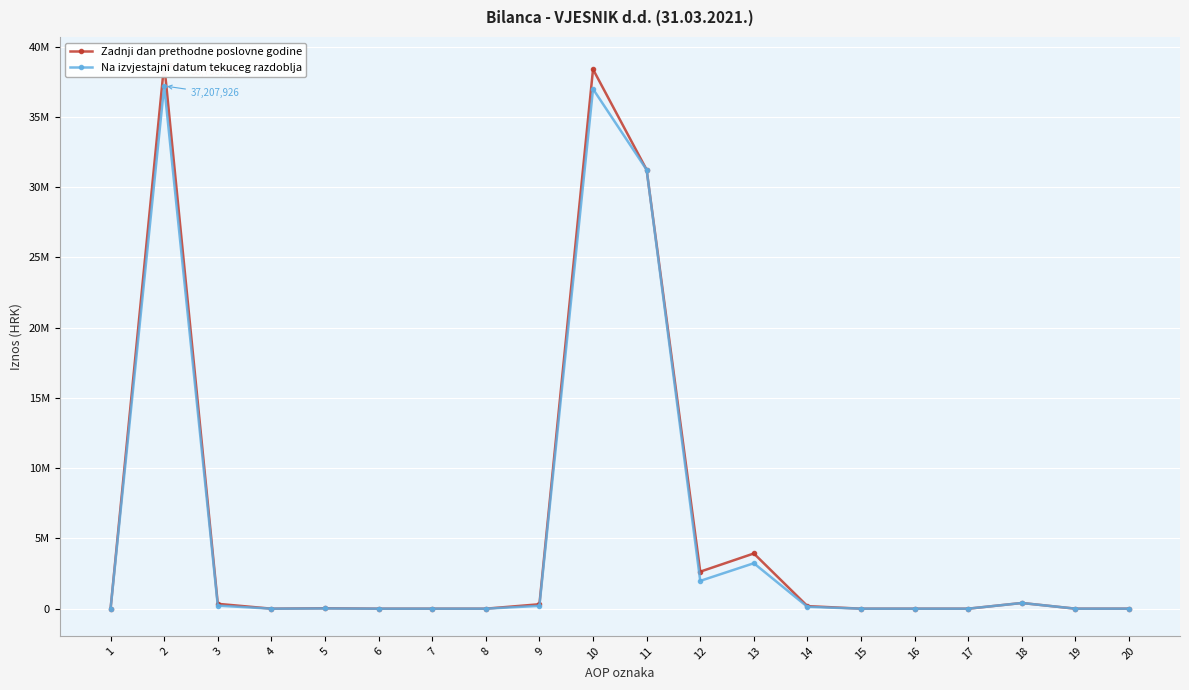

In Na izvjestajni datum tekuceg razdoblja, how many points are lower than both neighbors (excluding endpoints)?

3